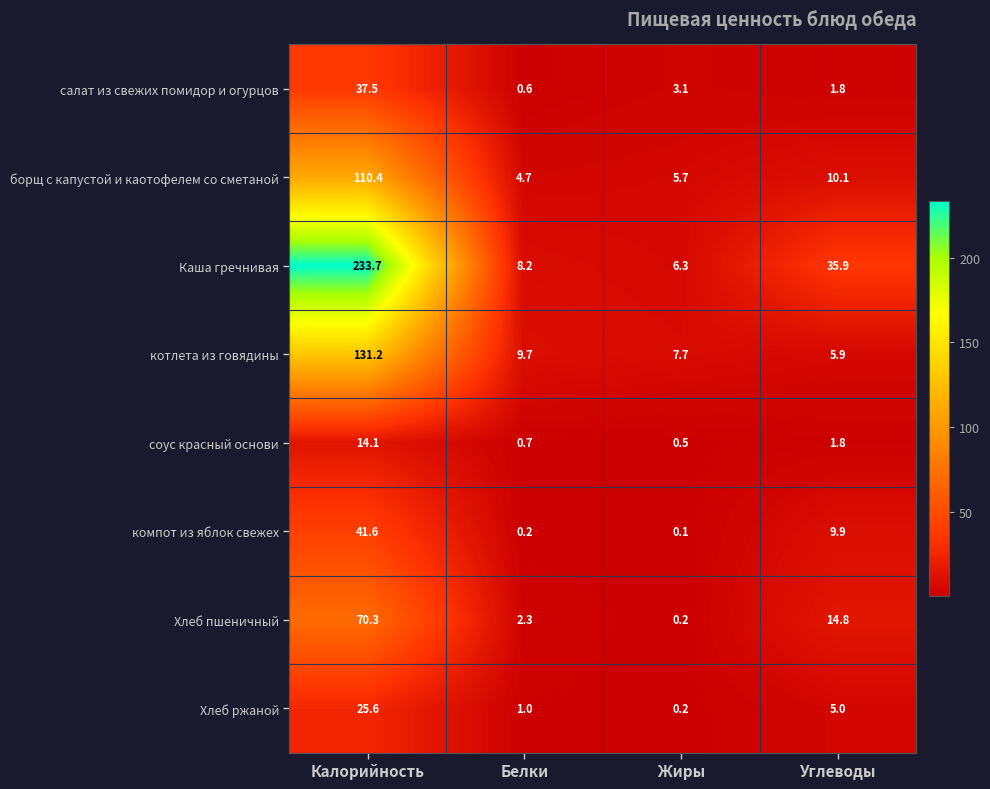

Rank the series by their maximum value, from lowest to highest.

соус красный основи, Хлеб ржаной, салат из свежих помидор и огурцов, компот из яблок свежех, Хлеб пшеничный, борщ с капустой и каотофелем со сметаной, котлета из говядины, Каша гречнивая